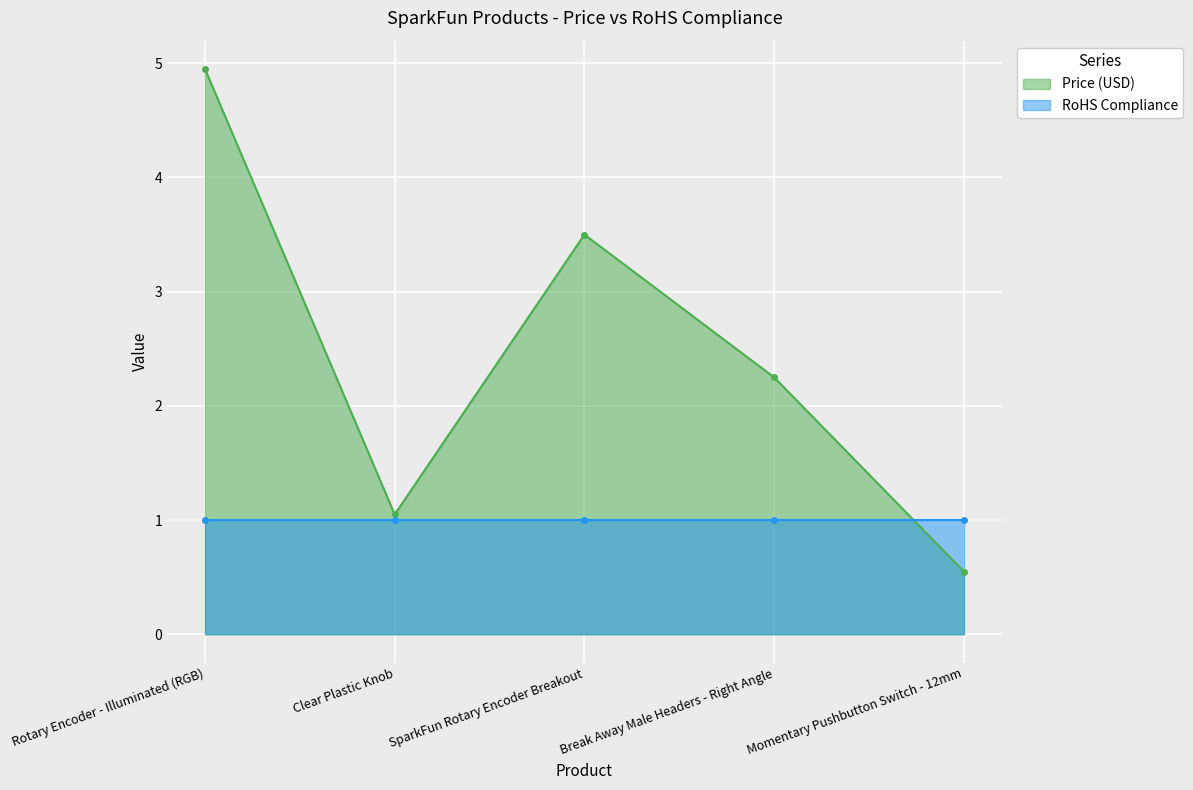

Count the number of values greater than 2.

3